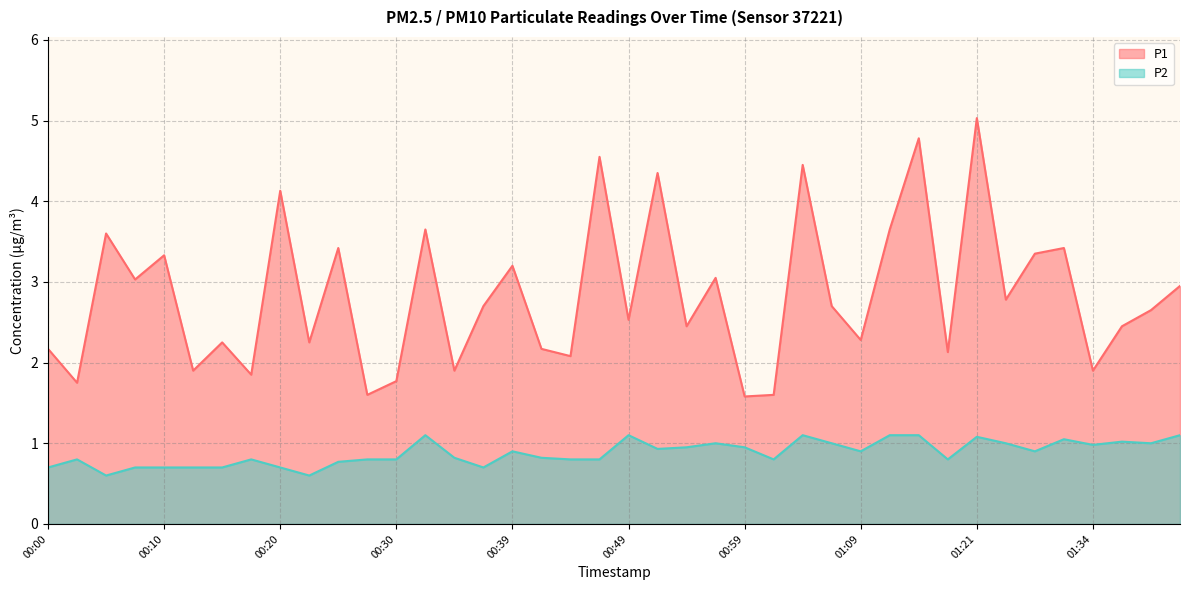

How many lines are shown in the chart?

2